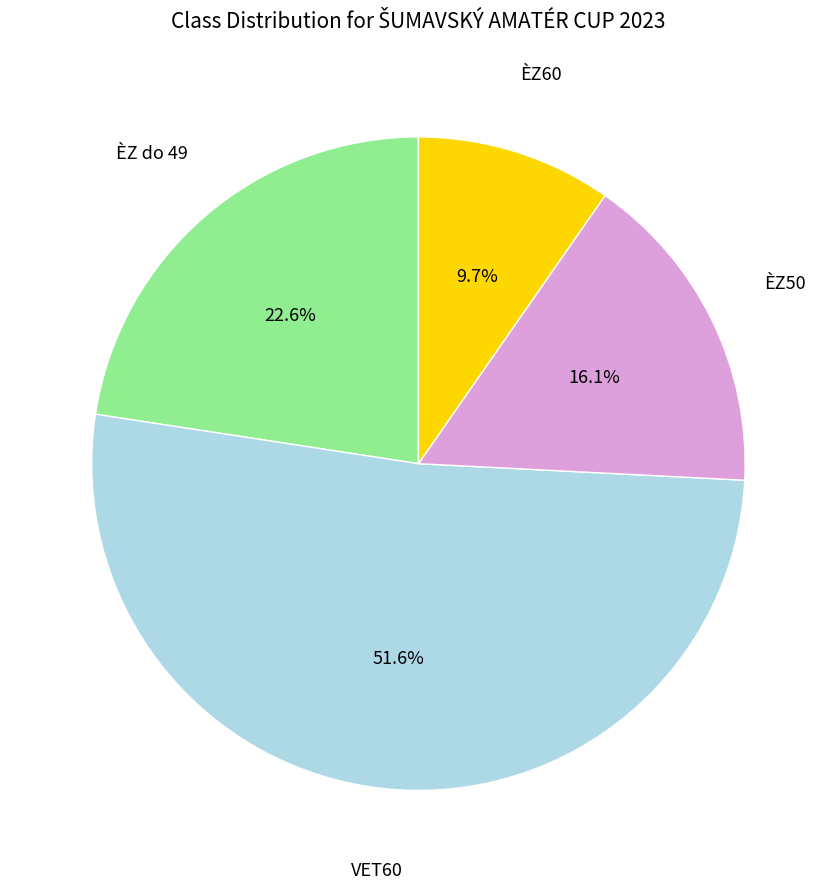

Does any single category account for the majority?

Yes